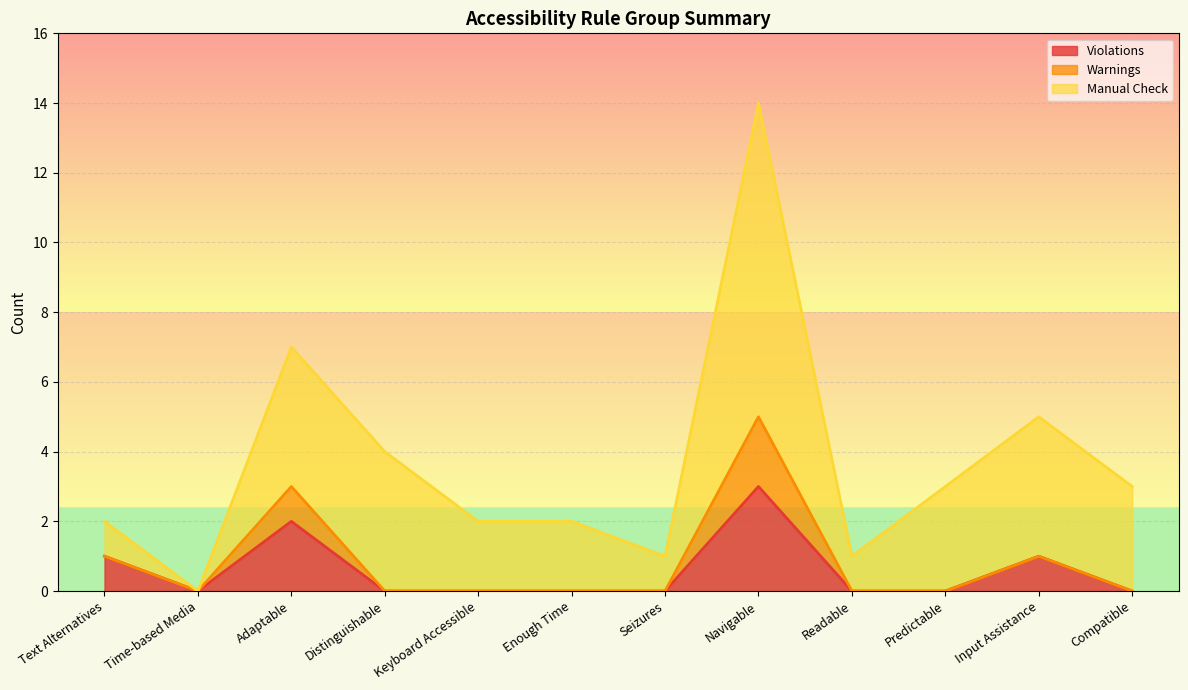

The Warnings series shows -1 at Keyboard Accessible. True or false?

False